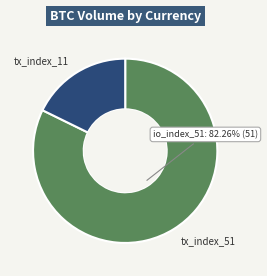

Is there any slice that represents more than half of the pie?

Yes